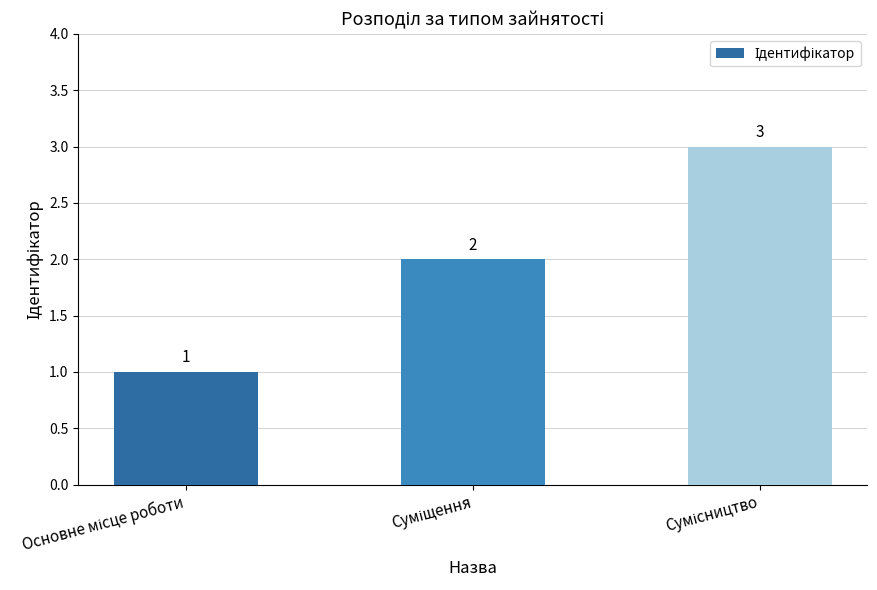

What is the greatest value displayed?

3